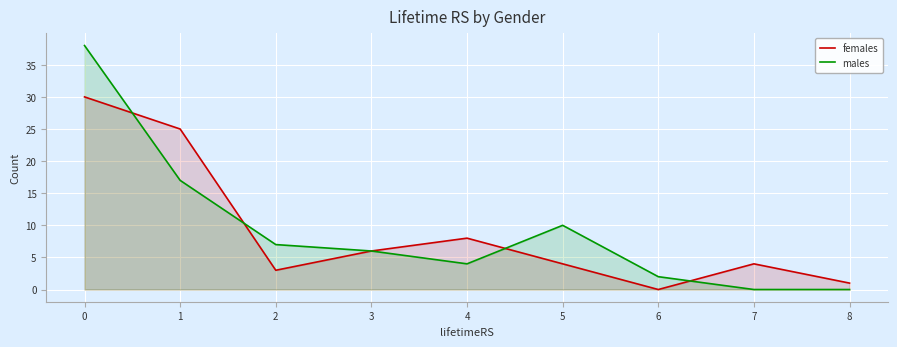

What are all the series names shown in the legend?

females, males